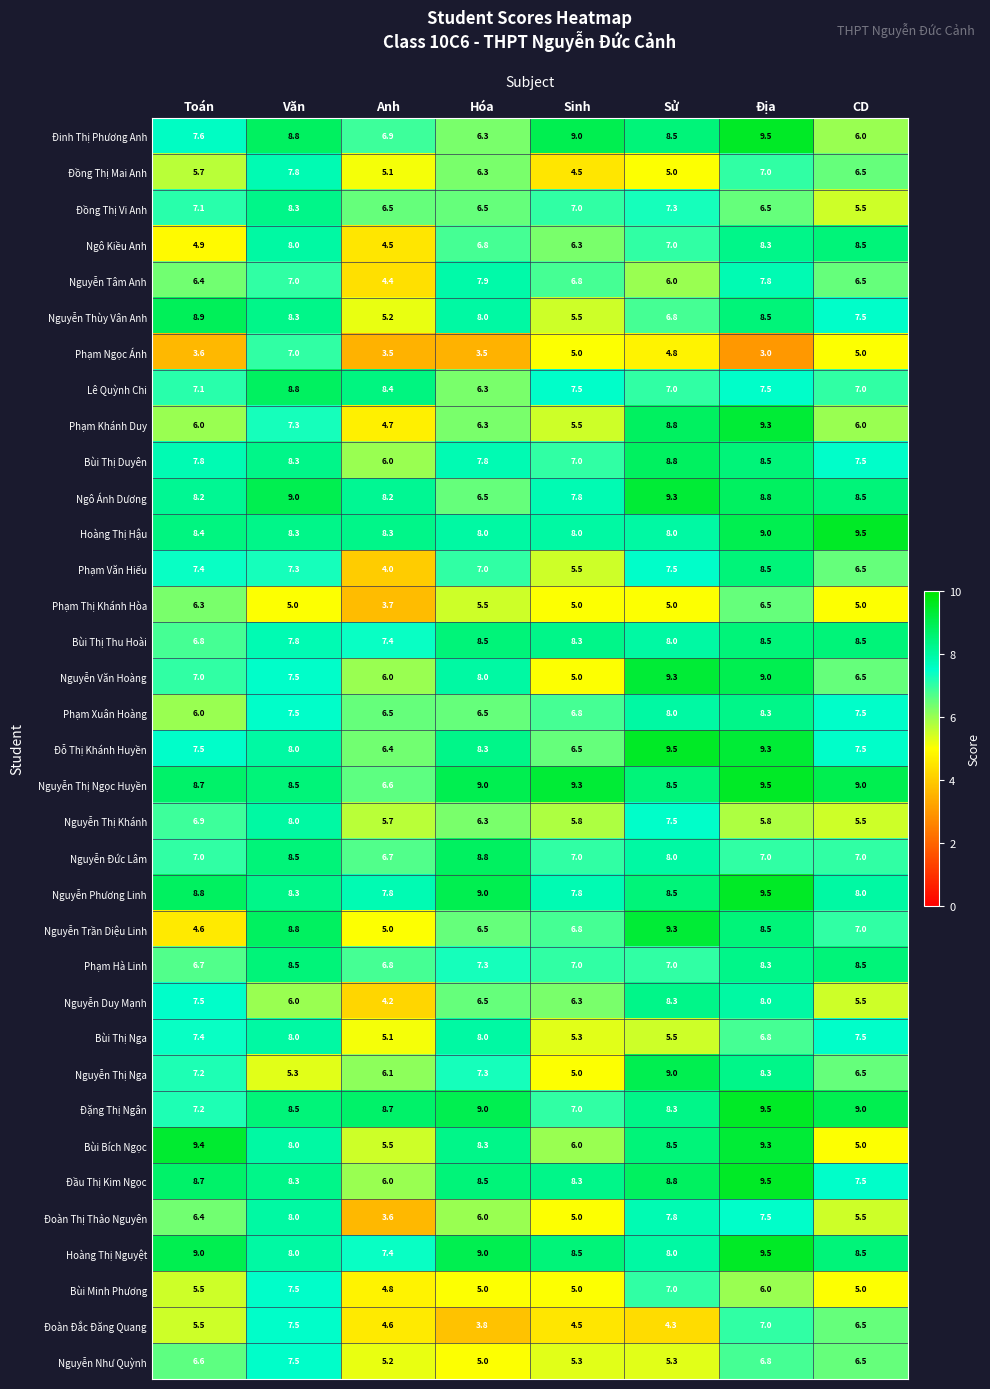

Which series has the widest spread of values?

Nguyễn Trần Diệu Linh